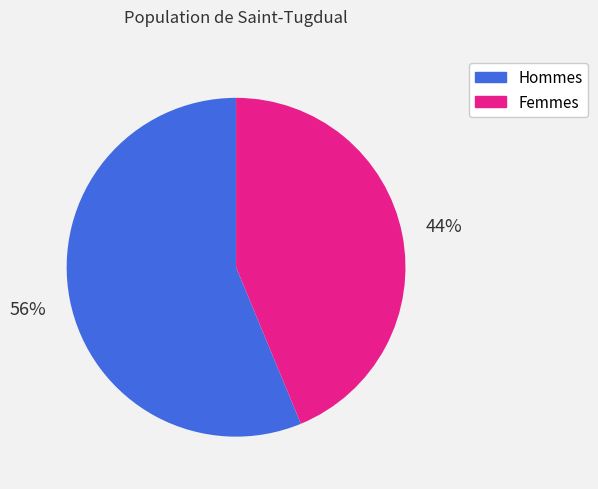

Is the sum of Hommes and Femmes greater than half?

Yes